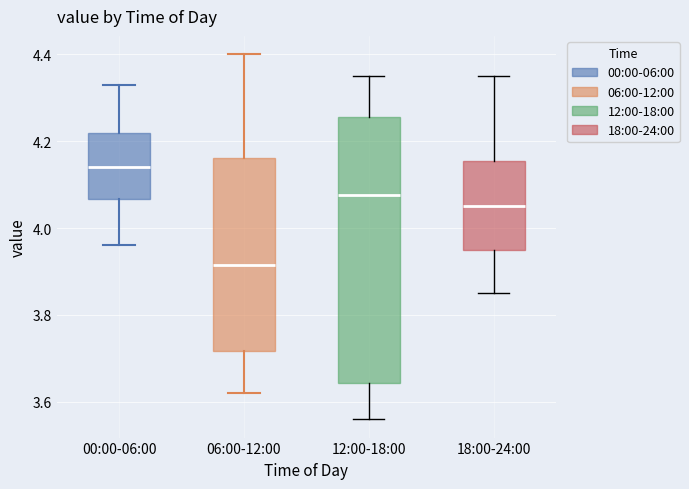

Reading left to right, read every box against the y-axis: the position of its median line, the range the box covers, and the ends of its whiskers. The values are not printed on the chart, so give them approximately, as read against the axis.

00:00-06:00: median 4.14, box 4.06 to 4.22, whiskers 3.96 to 4.34
06:00-12:00: median 3.92, box 3.72 to 4.16, whiskers 3.62 to 4.40
12:00-18:00: median 4.08, box 3.64 to 4.26, whiskers 3.56 to 4.36
18:00-24:00: median 4.06, box 3.96 to 4.16, whiskers 3.86 to 4.36